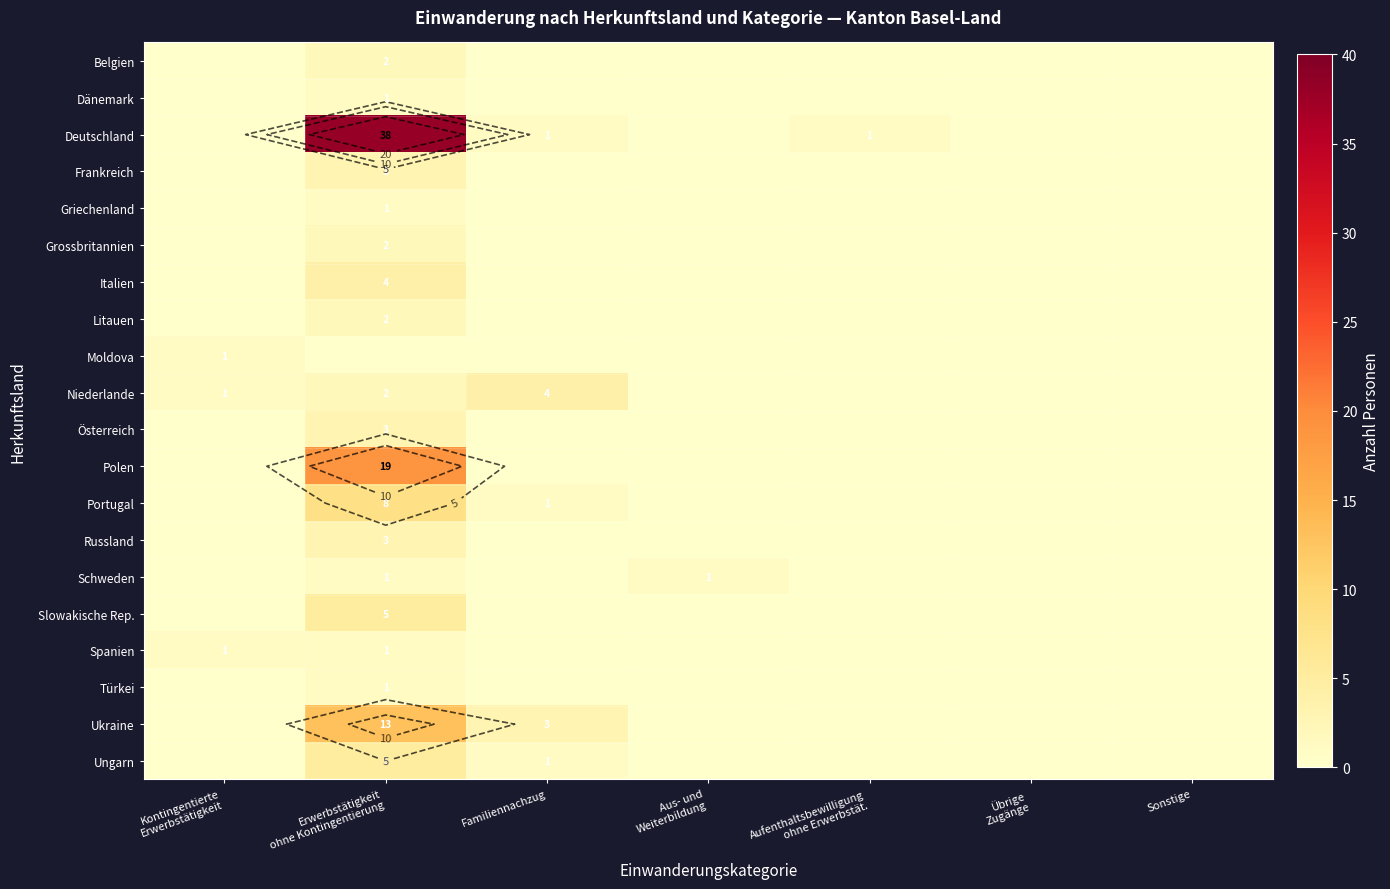

Is it true that Österreich equals 0 at Aufenthaltsbewilligung ohne Erwerbstät.?

True